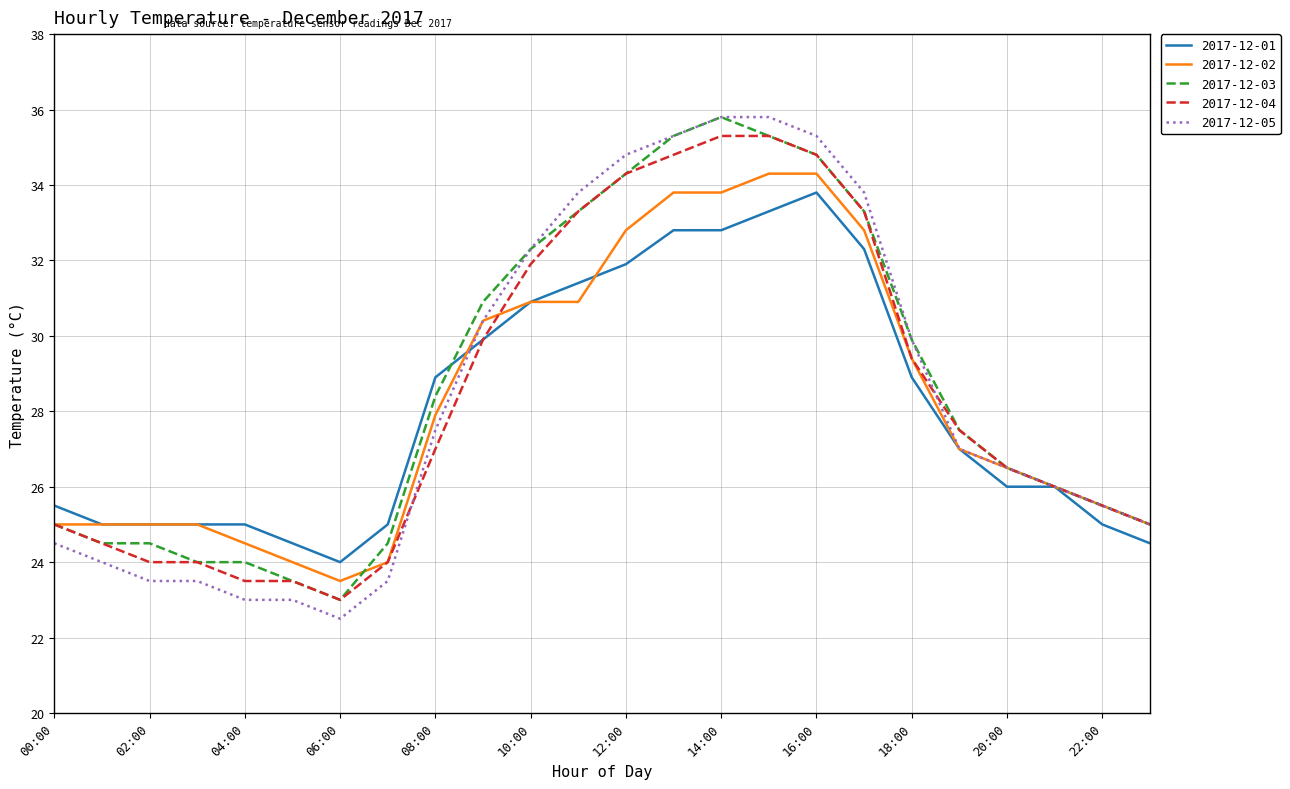

What is the greatest value displayed?

35.8